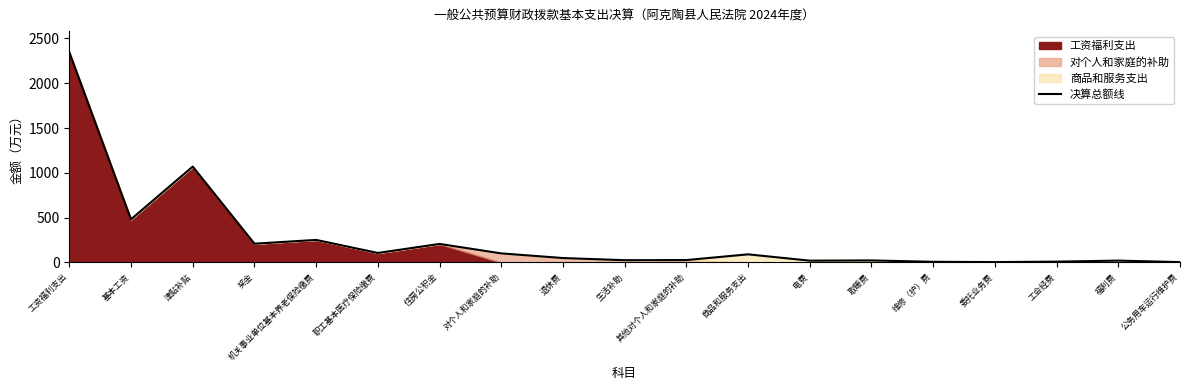

True or false: the data shows 20.6 at 福利费.

True